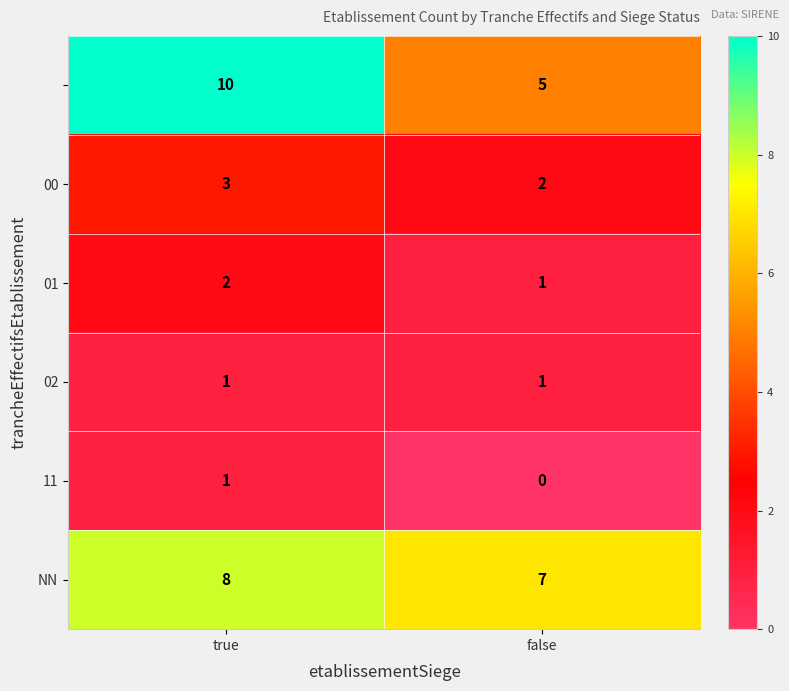

What is the total value across all series at true?

25